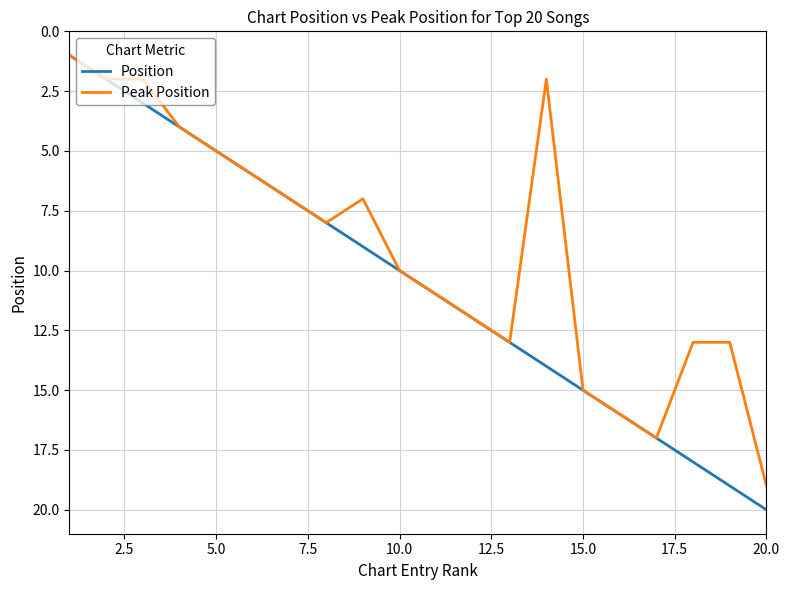

What is the greatest value displayed?

20